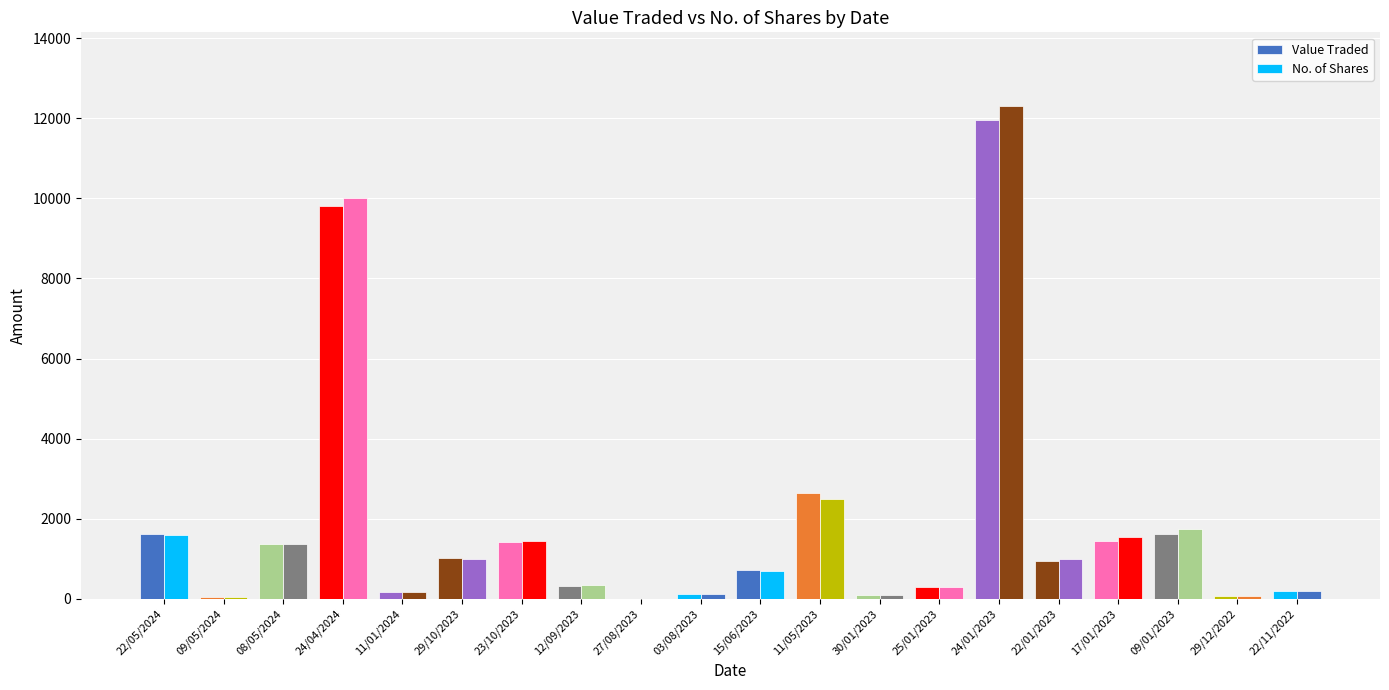

What is the sum of the Value Traded values at 29/10/2023 and 30/01/2023?

1132